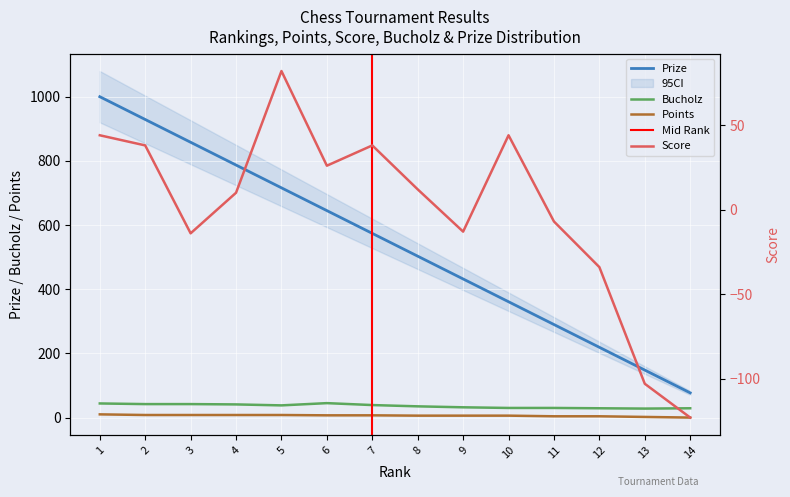

How many lines are shown in the chart?

4